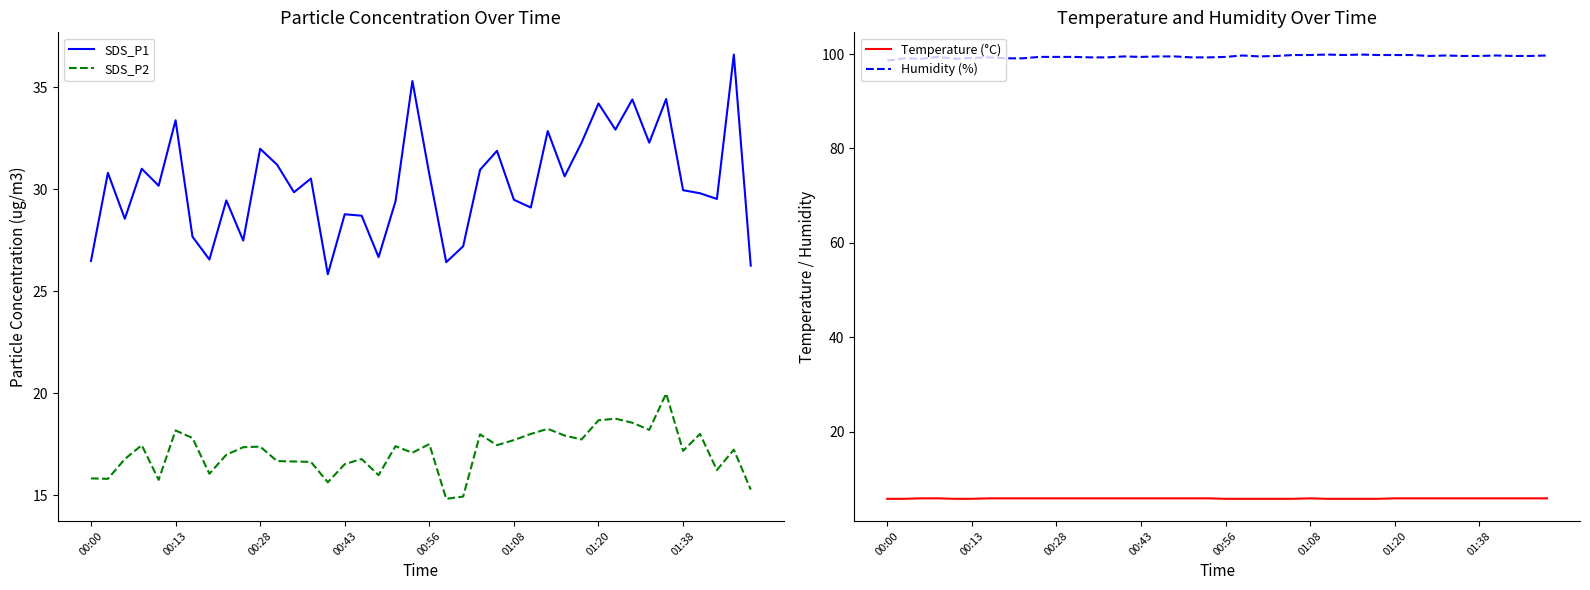

True or false: SDS_P2 and SDS_P1 intersect in this chart.

False